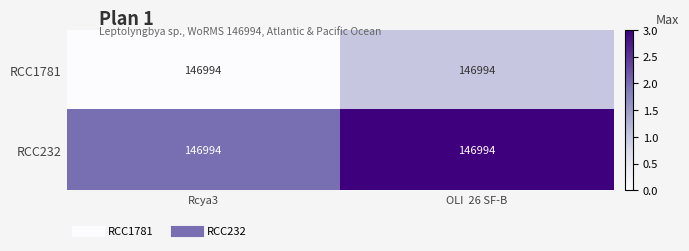

Rank the series at OLI 26 SF-B from highest to lowest value.

RCC232, RCC1781